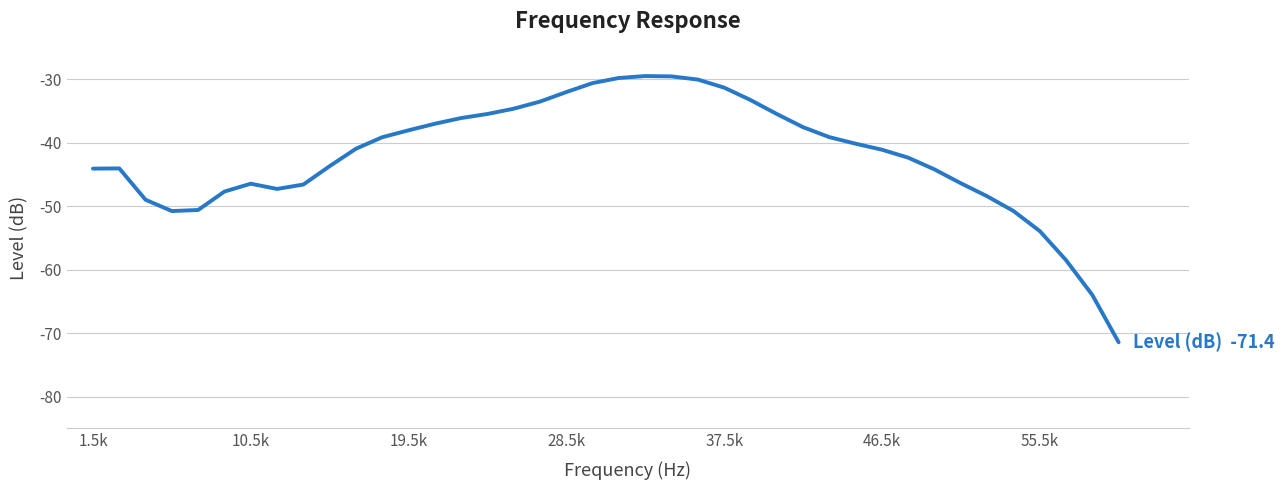

What is the minimum value shown in the chart?

-71.4